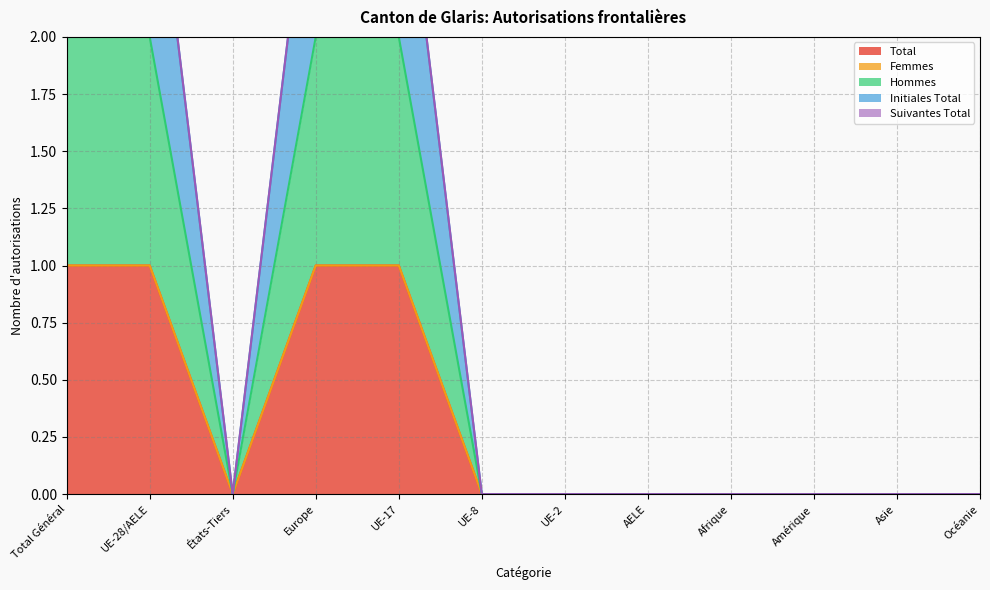

Rank the categories by Total value from highest to lowest.

Total Général, UE-28/AELE, Europe, UE-17, États-Tiers, UE-8, UE-2, AELE, Afrique, Amérique, Asie, Océanie